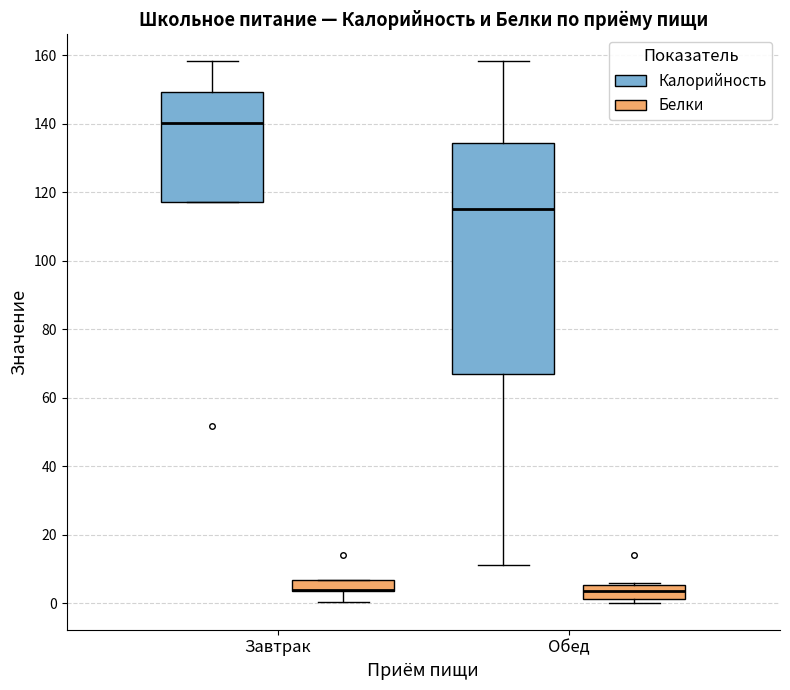

Reading left to right, transcribe this box plot: for each box, give where its median line is, the range the box spans, and where its two whiskers end, as read against the y-axis. The values are not printed on the chart, so give them approximately, as read against the axis.

Завтрак (Калорийность): median 140, box 118 to 150, whiskers 118 to 158
Завтрак (Белки): median 4 (drawn on the box's lower edge), box 4 to 6, whiskers 0 to 6
Обед (Калорийность): median 116, box 68 to 134, whiskers 12 to 158
Обед (Белки): median 4, box 2 to 6, whiskers 0 to 6